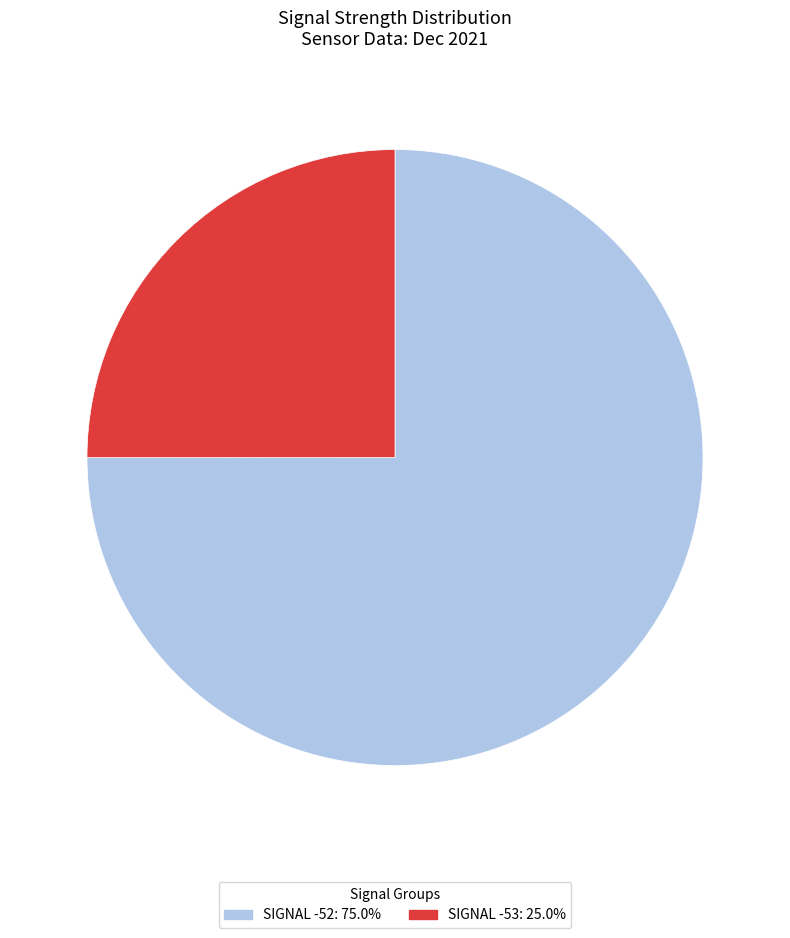

How many slices are in this pie chart?

2